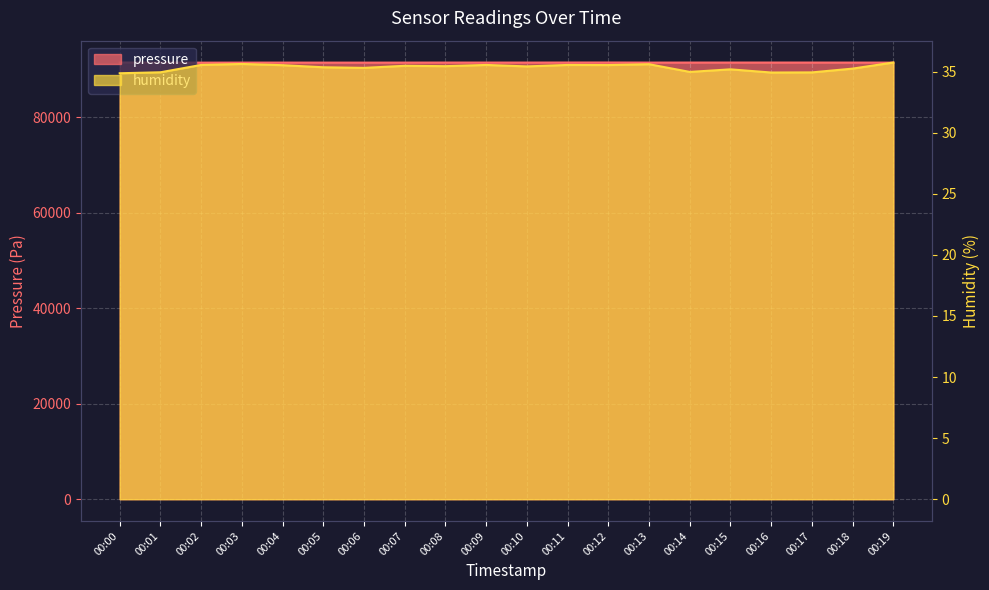

Which label corresponds to the smallest value in the chart?

00:00